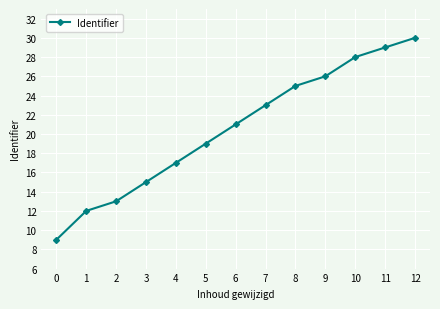

What is the value of the 2nd point from the left?

5286376